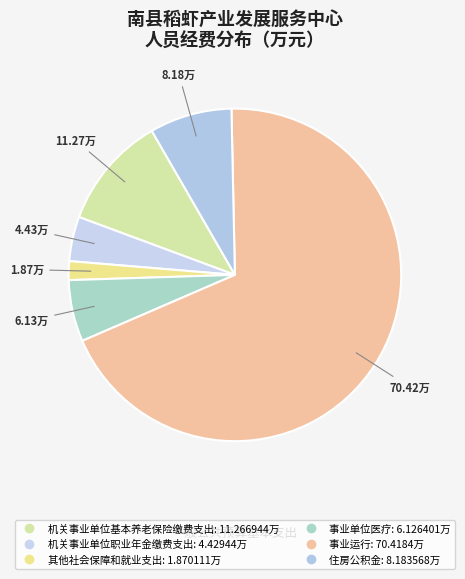

What is the change in value from 机关事业单位基本养老保险缴费支出 to 其他社会保障和就业支出?

-9.4